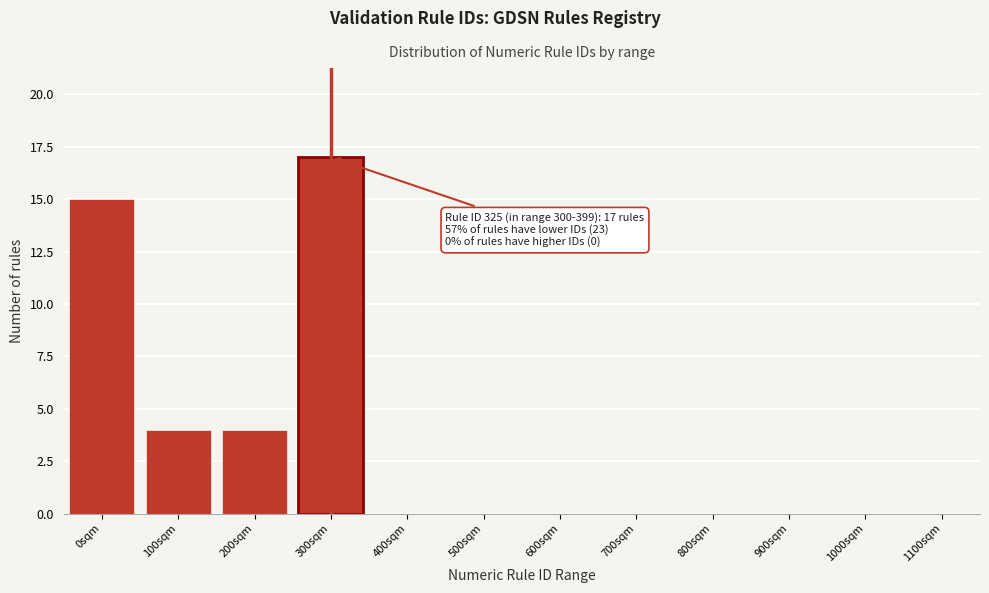

Reading left to right, what are all the values shown in this chart?

0sqm=15	100sqm=4	200sqm=4	300sqm=17	400sqm=0	500sqm=0	600sqm=0	700sqm=0	800sqm=0	900sqm=0	1000sqm=0	1100sqm=0